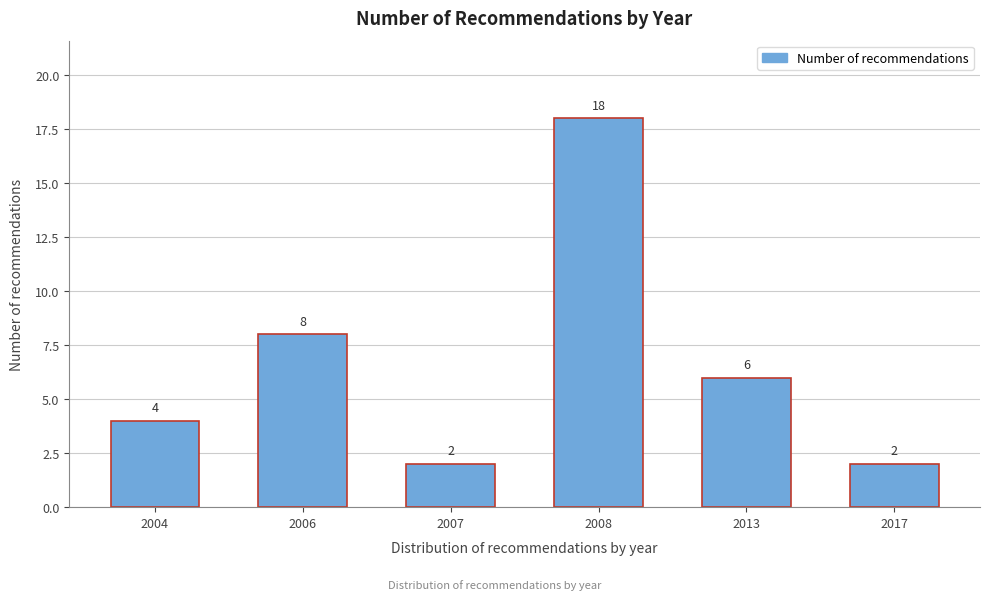

Reading left to right, list all the values displayed in this chart.

2004=4	2006=8	2007=2	2008=18	2013=6	2017=2